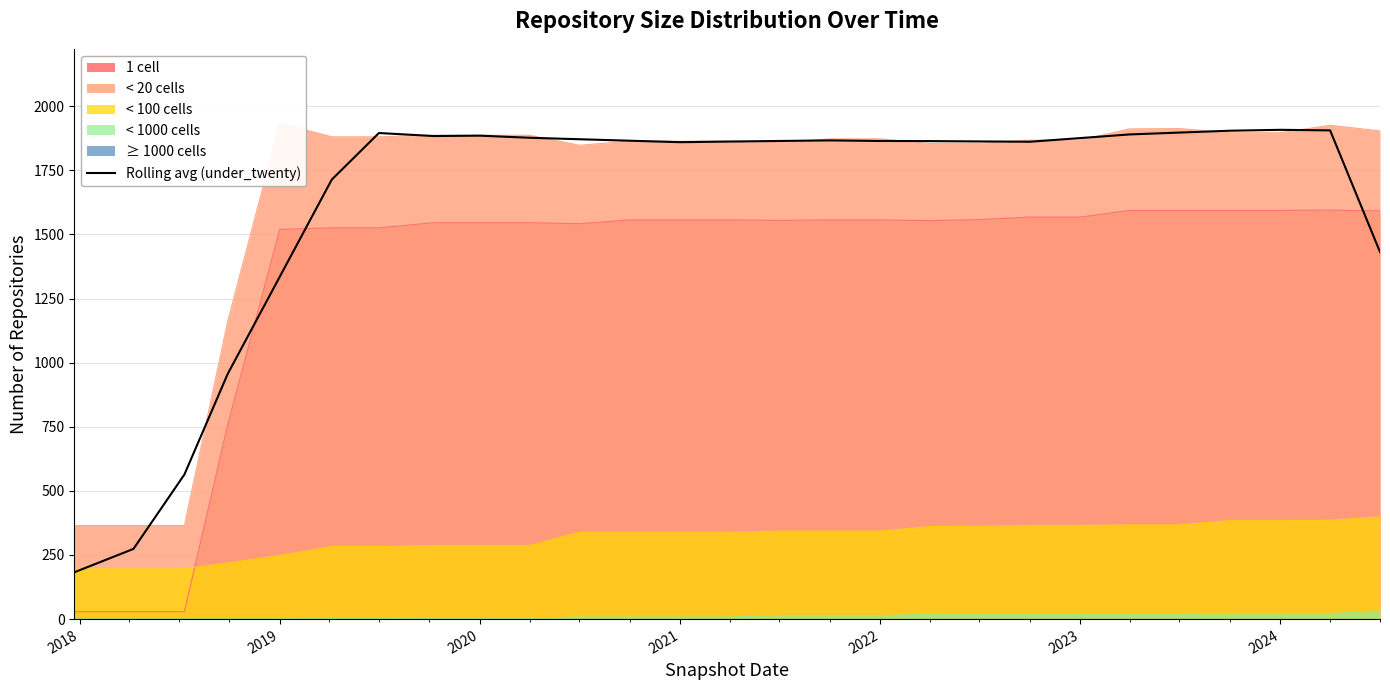

True or false: < 100 cells and < 1000 cells intersect in this chart.

False